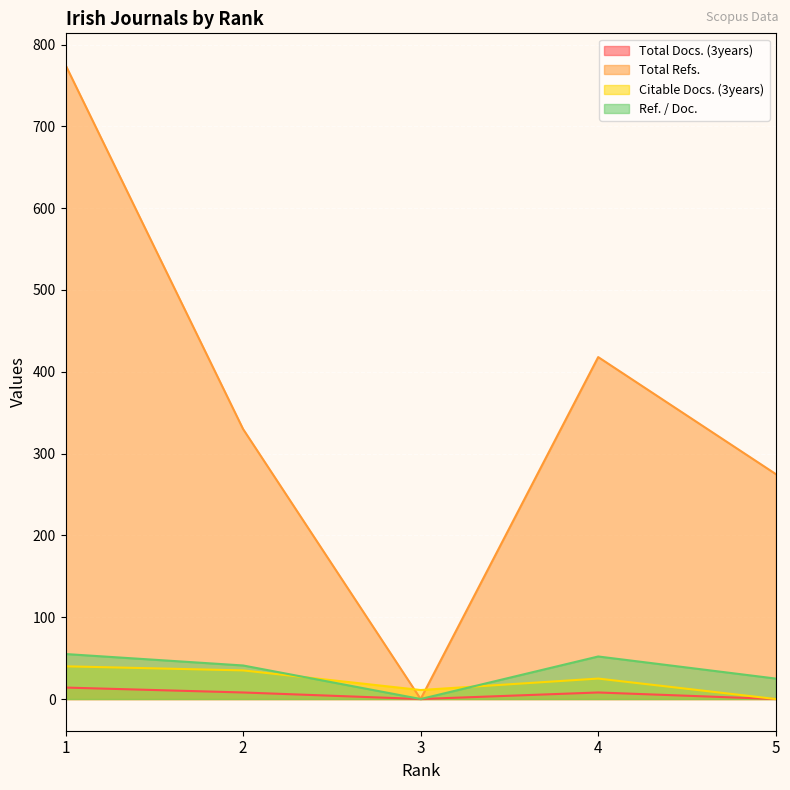

How many data points does each series have?

5